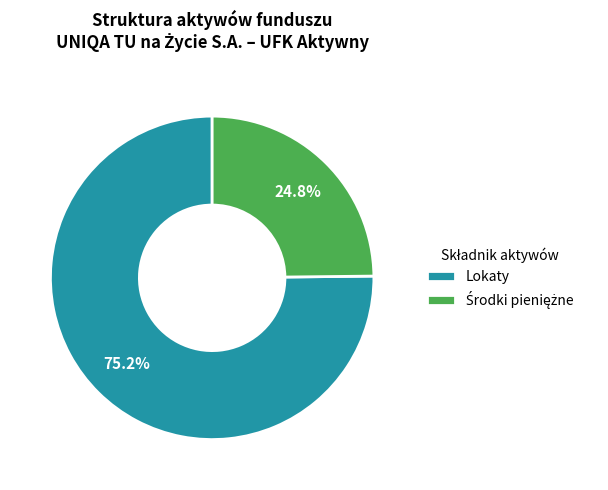

To the nearest percent, what is the average slice percentage?

50%